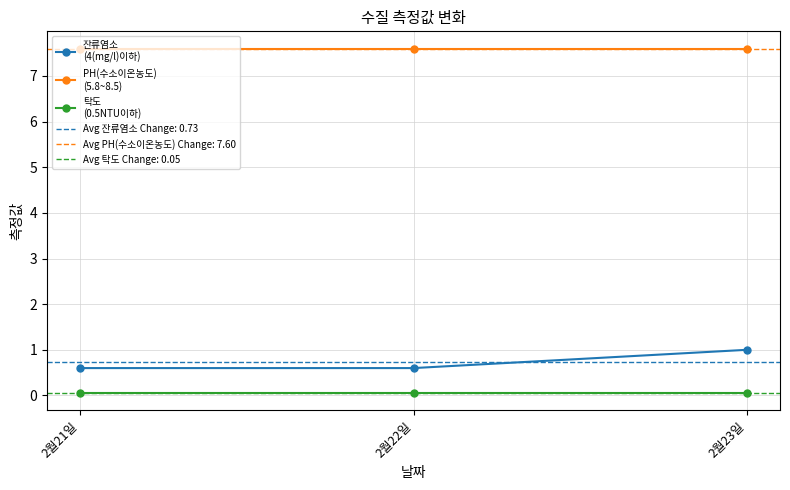

How many 잔류염소
(4(mg/l)이하) values are between 0 and 1?

3